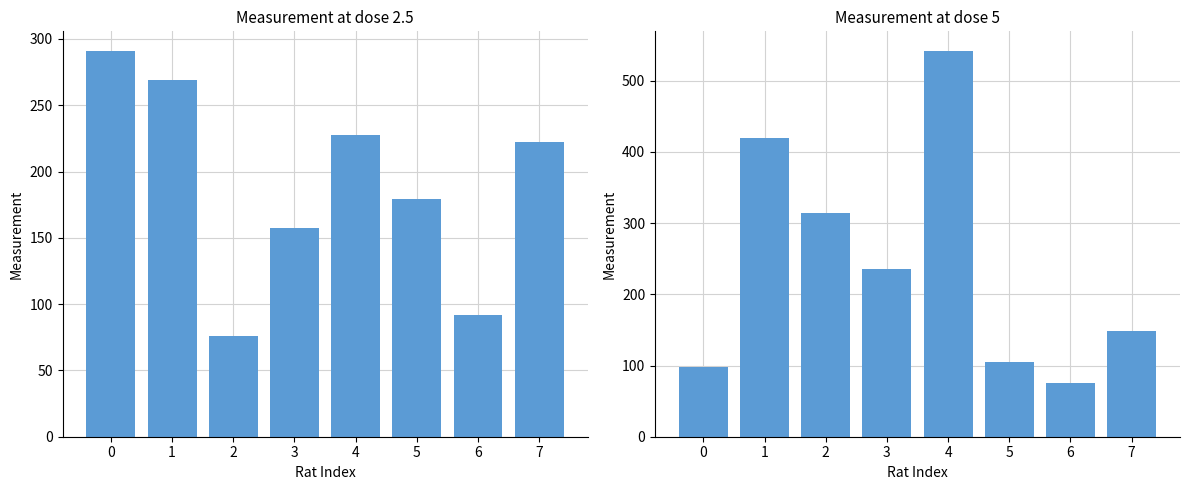

Reading right to left, list all the values displayed in this chart.

2.5: 222.3	91.8	179.2	227.8	157.4	75.8	269.0	291.2
5: 148.1	74.8	104.4	542.3	235.1	313.9	419.5	98.3